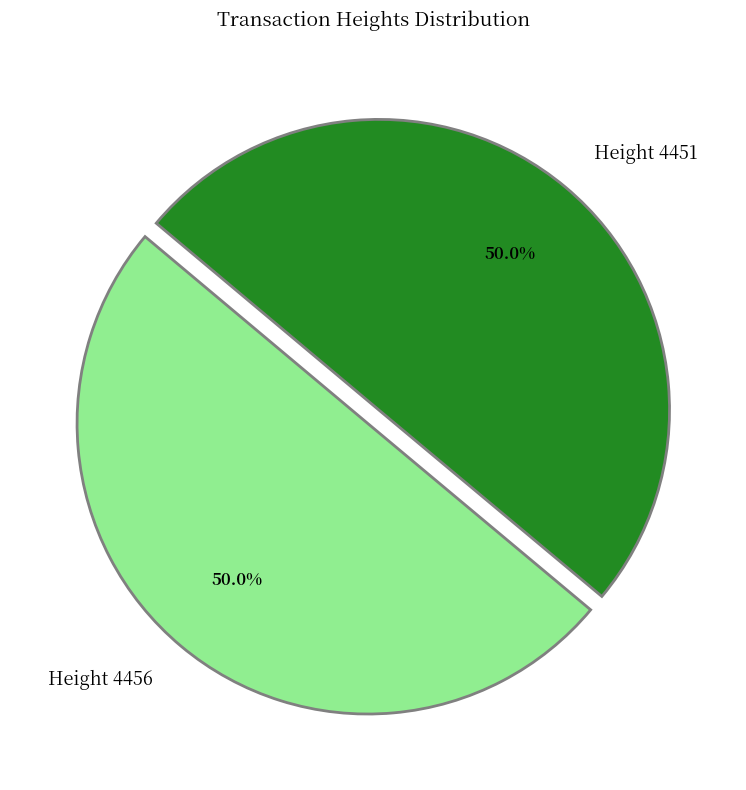

The Height 4456 slice represents 50% of the pie. True or false?

True